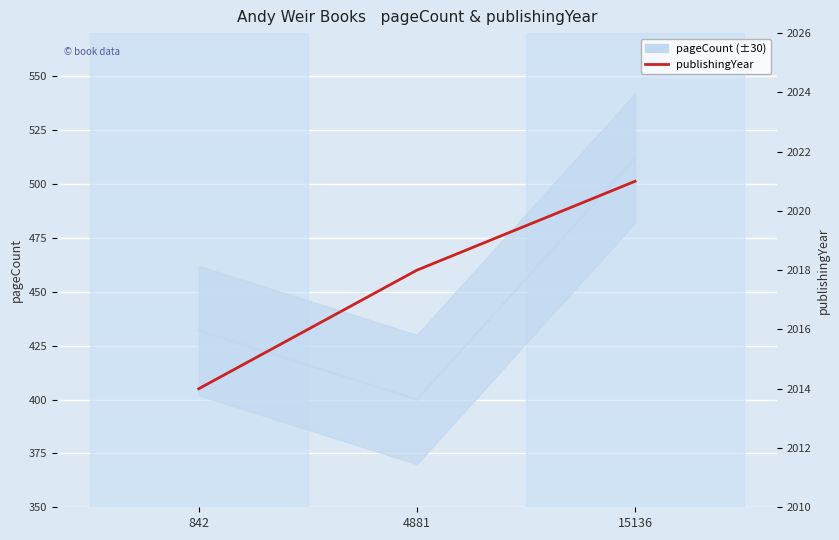

What is the difference between the values at 842 and 15136?

7